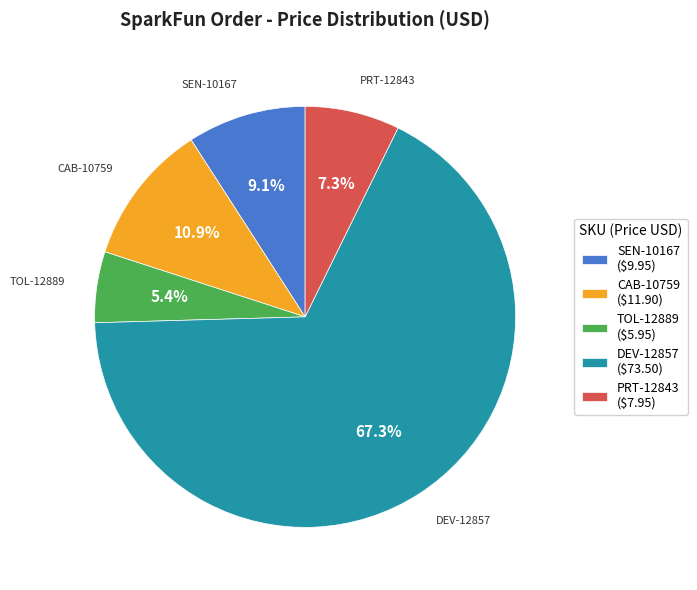

To the nearest percent, what portion does TOL-12889 represent?

5%